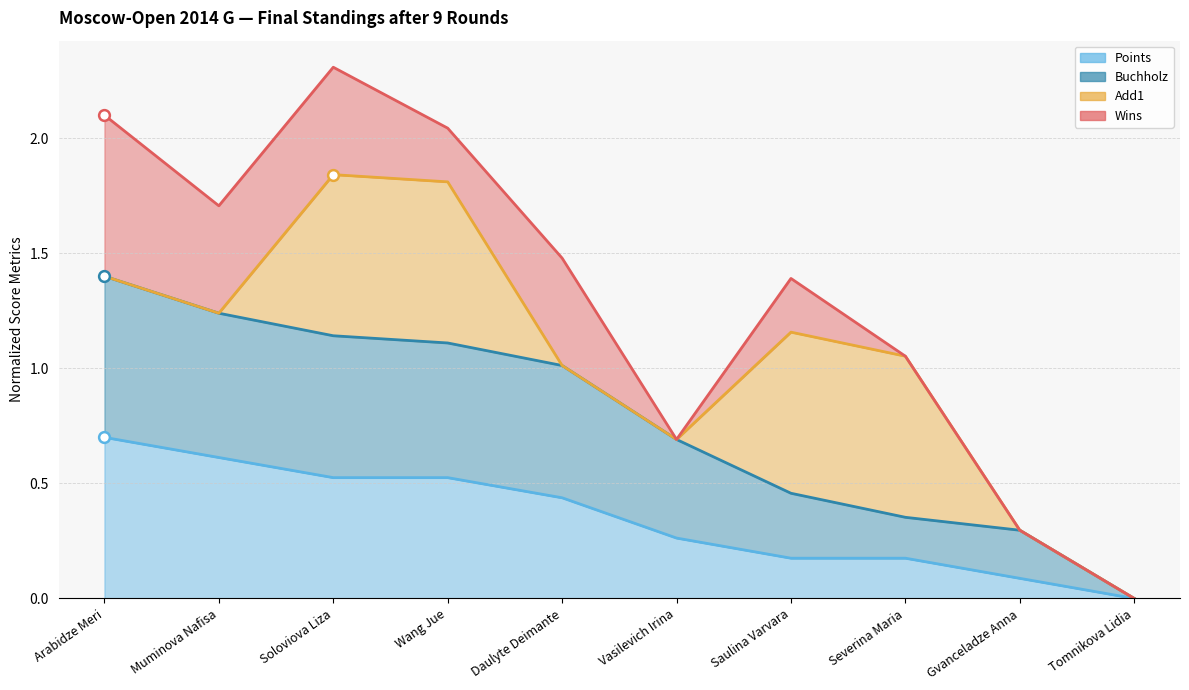

Which series has the largest Y range (max minus min)?

Buchholz